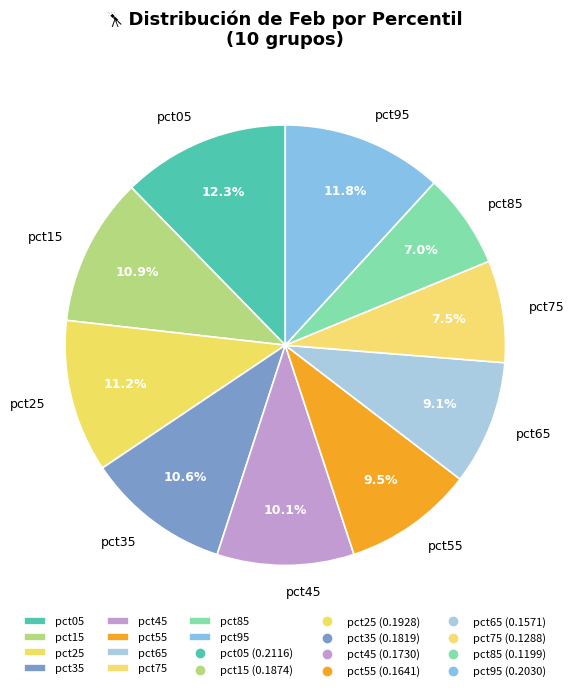

To the nearest percent, what is the combined percentage of pct35 and pct25?

22%